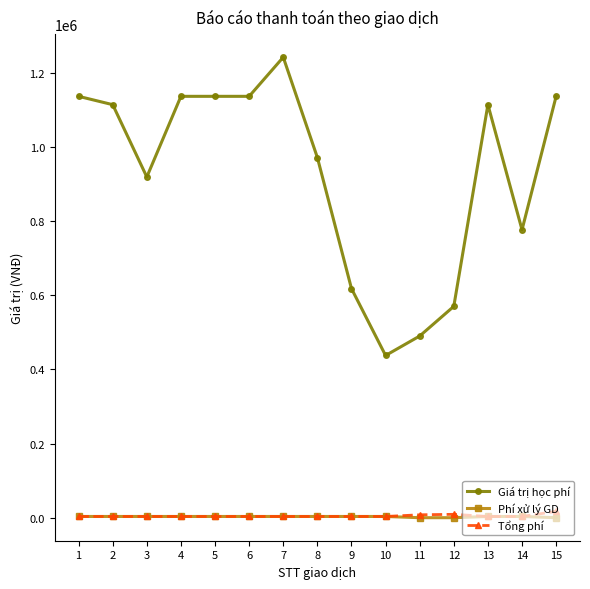

Does the chart display data point markers on the line(s)?

Yes